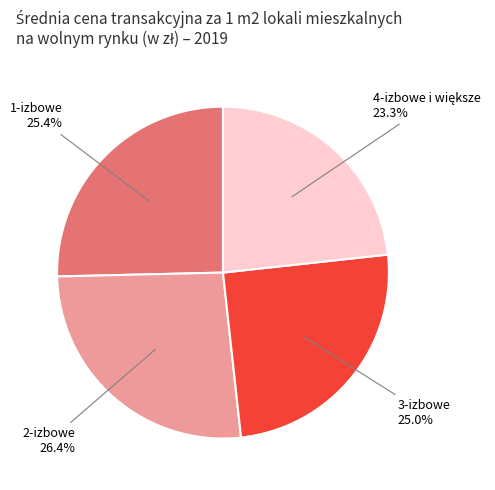

Is there any slice that represents more than half of the pie?

No